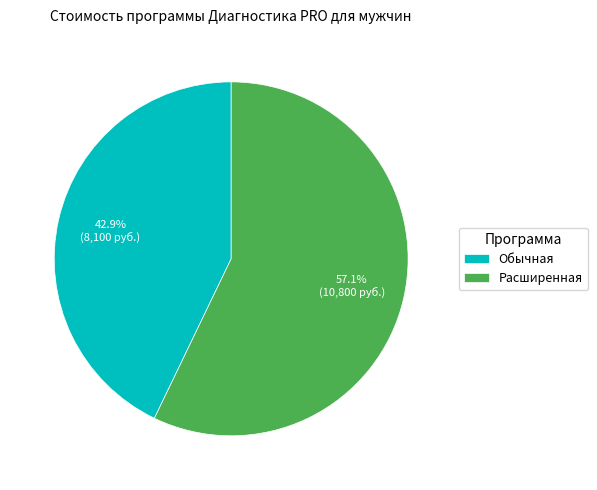

How many segments does this pie chart have?

2